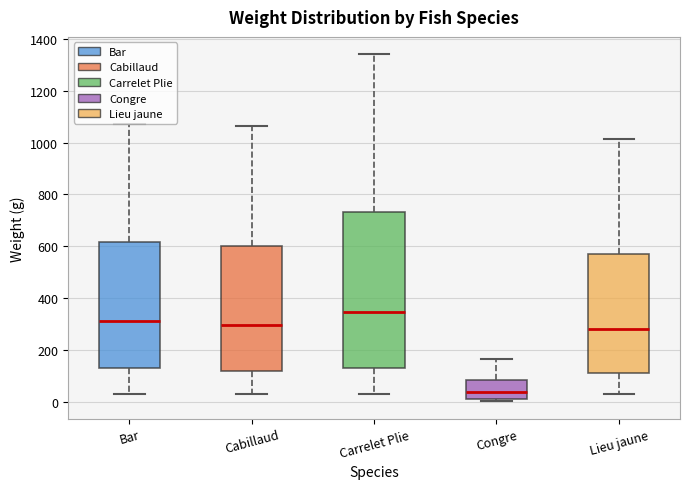

Reading left to right, read every box against the y-axis: the position of its median line, the range the box covers, and the ends of its whiskers. The values are not printed on the chart, so give them approximately, as read against the axis.

Bar: median 320, box 140 to 620, whiskers 40 to 1080
Cabillaud: median 300, box 120 to 600, whiskers 40 to 1060
Carrelet Plie: median 340, box 140 to 740, whiskers 40 to 1340
Congre: median 40, box 20 to 80, whiskers 0 to 160
Lieu jaune: median 280, box 120 to 580, whiskers 40 to 1020